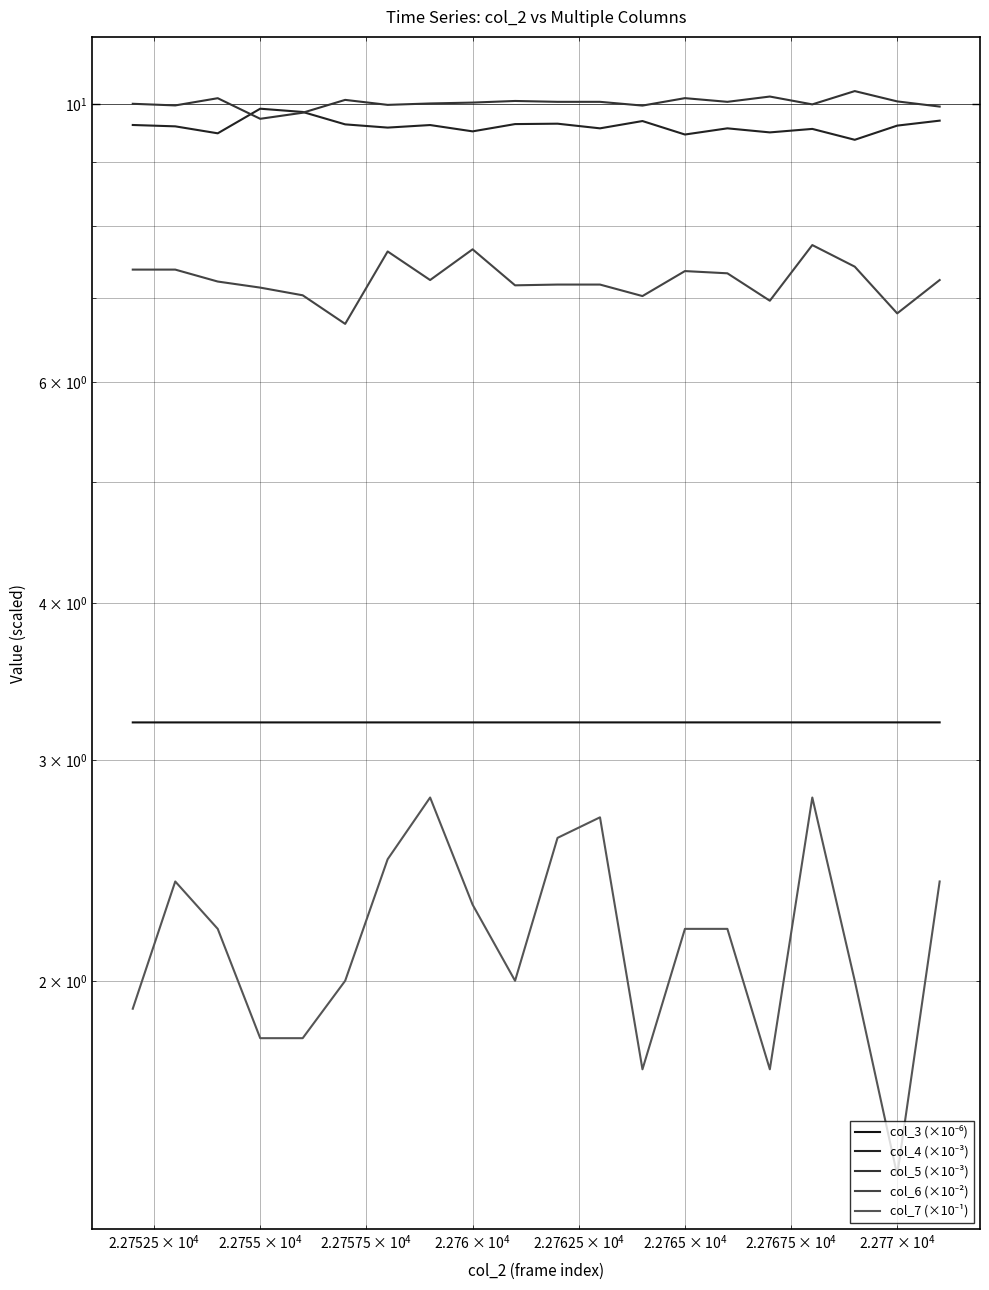

Reading left to right, list all the values displayed in this chart.

col_3 (×10⁻⁶): 3.2	3.2	3.2	3.2	3.2	3.2	3.2	3.2	3.2	3.2	3.2	3.2	3.2	3.2	3.2	3.2	3.2	3.2	3.2	3.2
col_4 (×10⁻³): 9.6	9.6	9.5	9.9	9.9	9.6	9.6	9.6	9.5	9.6	9.6	9.6	9.7	9.5	9.6	9.5	9.6	9.4	9.6	9.7
col_5 (×10⁻³): 10.0	10.0	10.1	9.7	9.8	10.1	10.0	10.0	10.0	10.1	10.0	10.0	10.0	10.1	10.0	10.1	10.0	10.2	10.1	10.0
col_6 (×10⁻²): 7.4	7.4	7.2	7.1	7.0	6.7	7.6	7.2	7.7	7.2	7.2	7.2	7.0	7.4	7.3	7.0	7.7	7.4	6.8	7.2
col_7 (×10⁻¹): 1.9	2.4	2.2	1.8	1.8	2.0	2.5	2.8	2.3	2.0	2.6	2.7	1.7	2.2	2.2	1.7	2.8	2.0	1.4	2.4